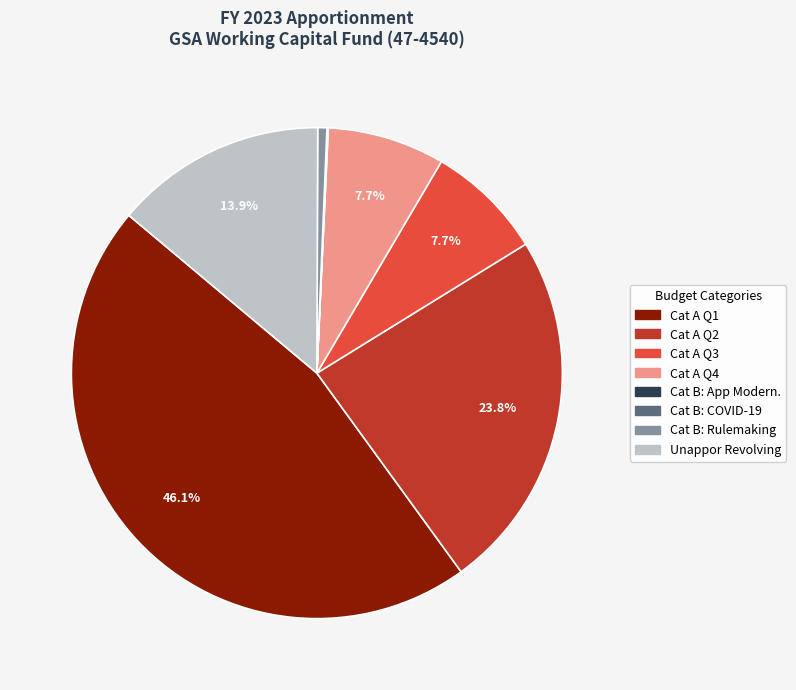

Which category has the biggest portion of the pie?

Cat A Q1